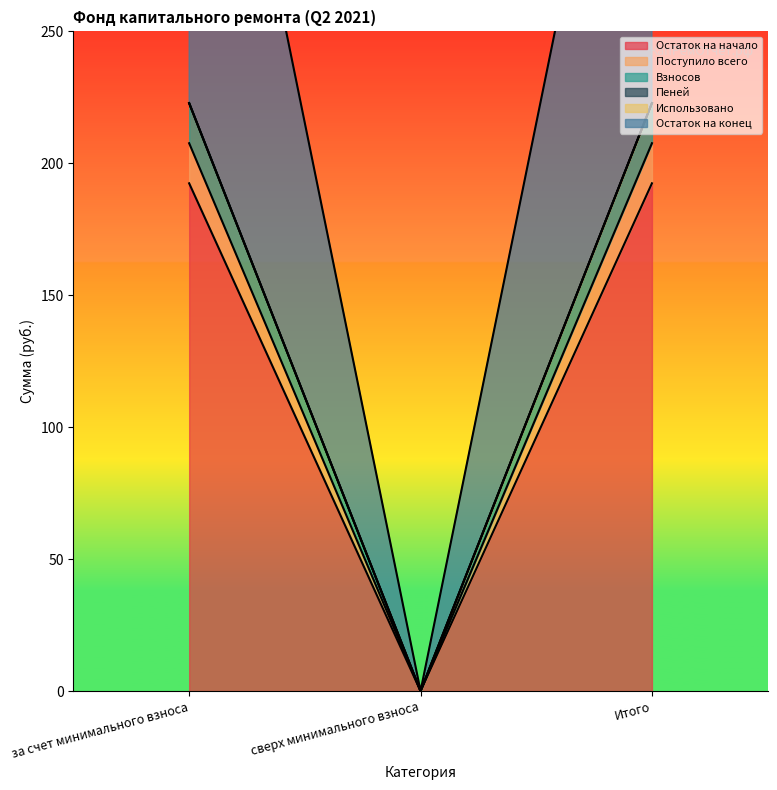

At which label is Остаток на начало closest to 96?

сверх минимального взноса